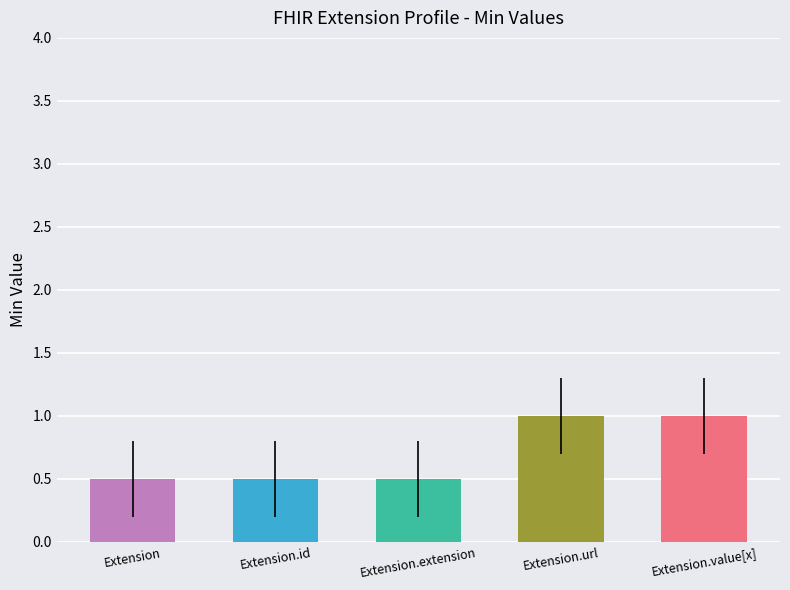

True or false: the data shows 0.5 at Extension.id.

True